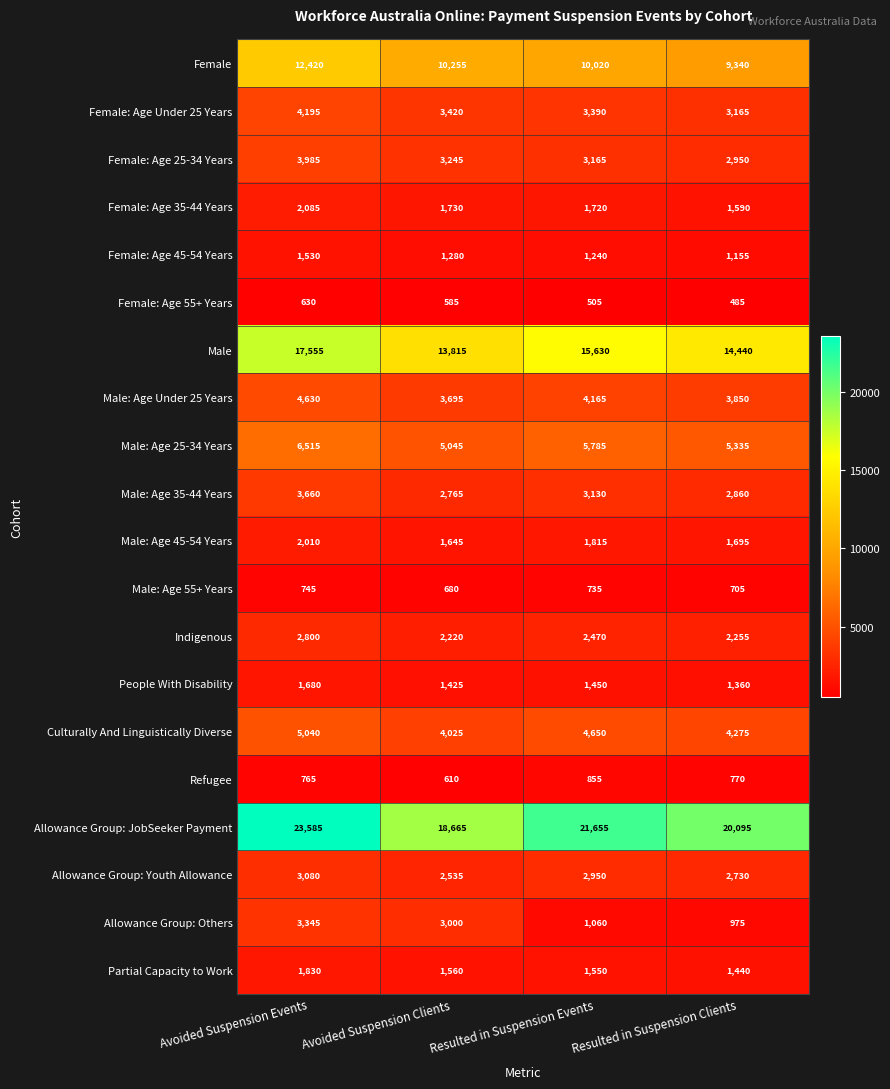

At which category is the sum across all series the highest?

Avoided Suspension Events